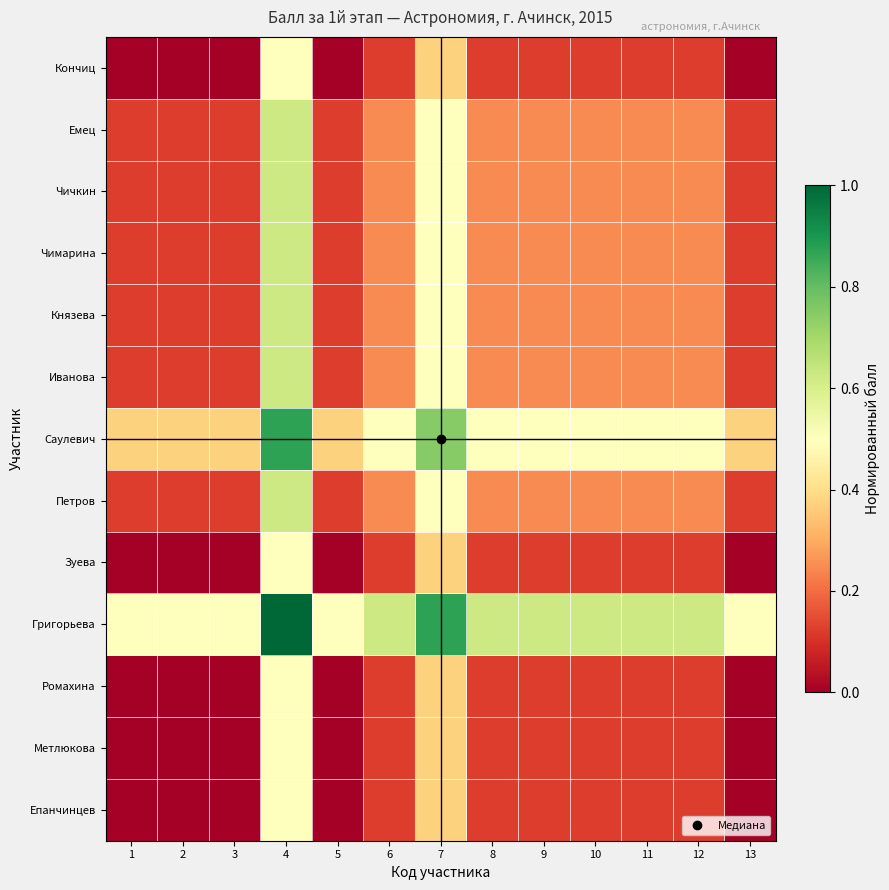

Between 6 and 9, which series saw the biggest shift?

Епанчинцев